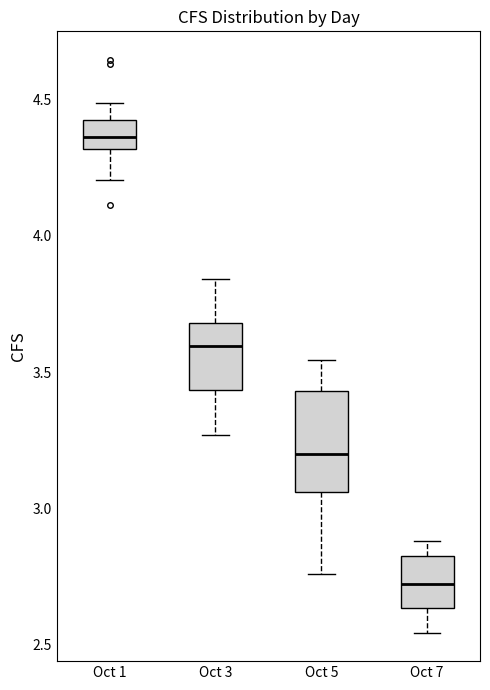

Reading left to right, transcribe this box plot: for each box, give where its median line is, the range the box spans, and where its two whiskers end, as read against the y-axis. The values are not printed on the chart, so give them approximately, as read against the axis.

Oct 1: median 4.35, box 4.30 to 4.40, whiskers 4.20 to 4.50
Oct 3: median 3.60, box 3.45 to 3.70, whiskers 3.25 to 3.85
Oct 5: median 3.20, box 3.05 to 3.45, whiskers 2.75 to 3.55
Oct 7: median 2.70, box 2.65 to 2.80, whiskers 2.55 to 2.90